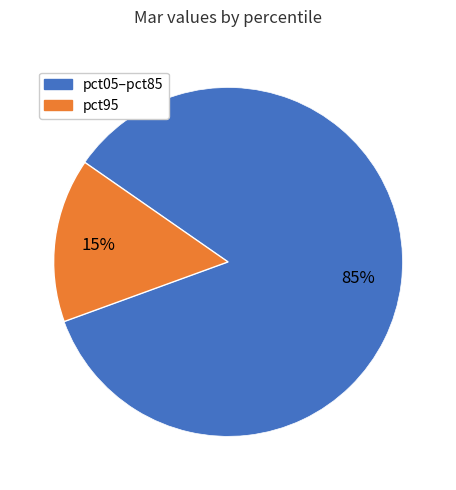

To the nearest percent, what is the average slice percentage?

50%